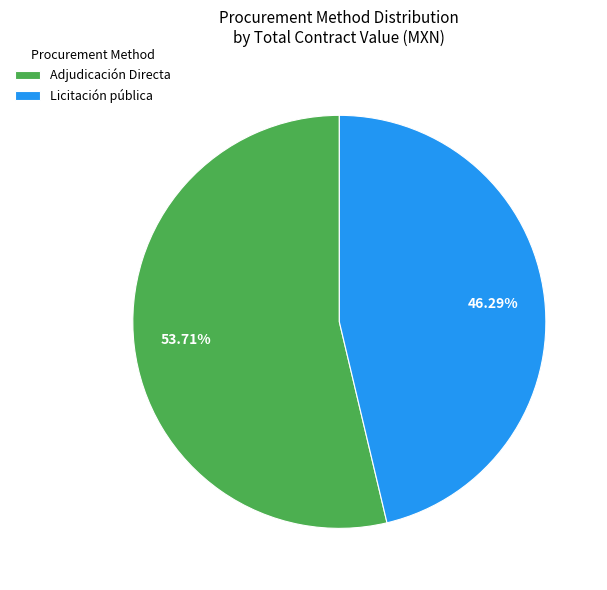

Is there any slice that represents more than half of the pie?

Yes